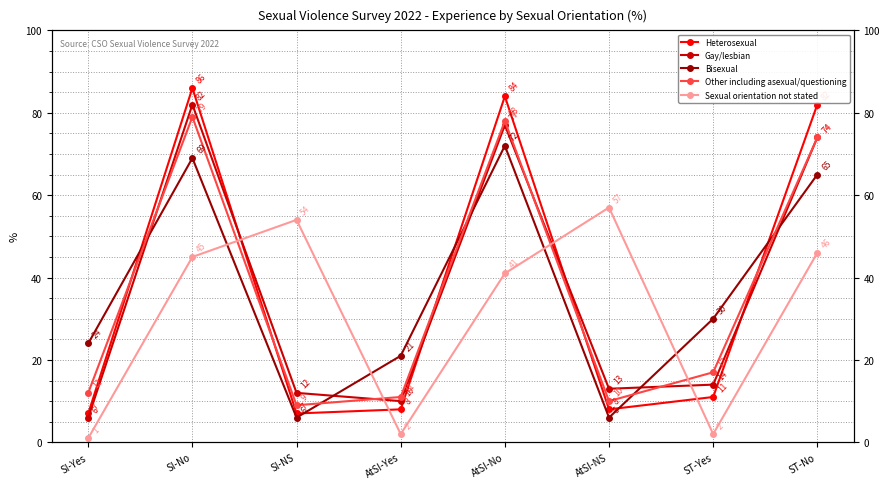

What is the difference between the highest and lowest values at AtSI-NS?

51